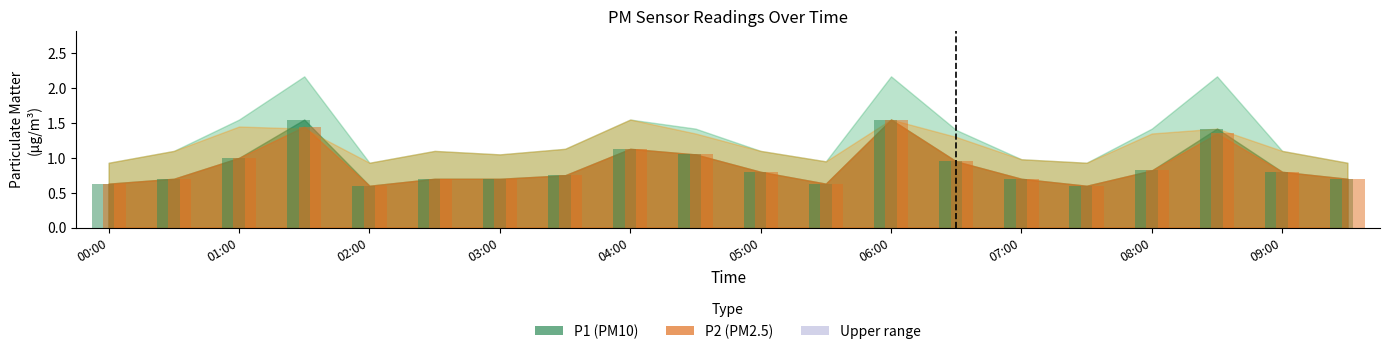

Count the number of data series in this chart.

2